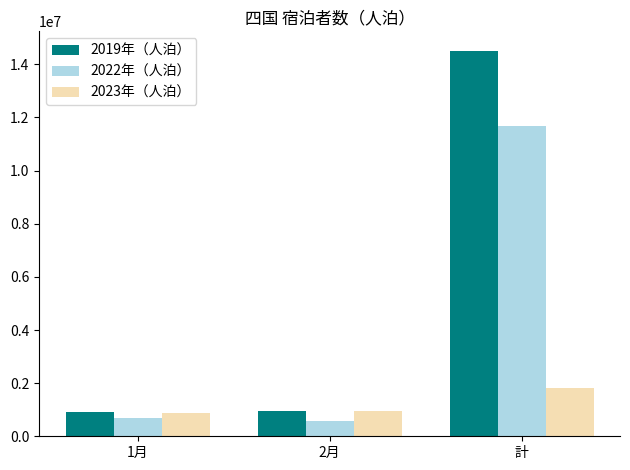

Rank the categories by 2022年（人泊） value from highest to lowest.

計, 1月, 2月